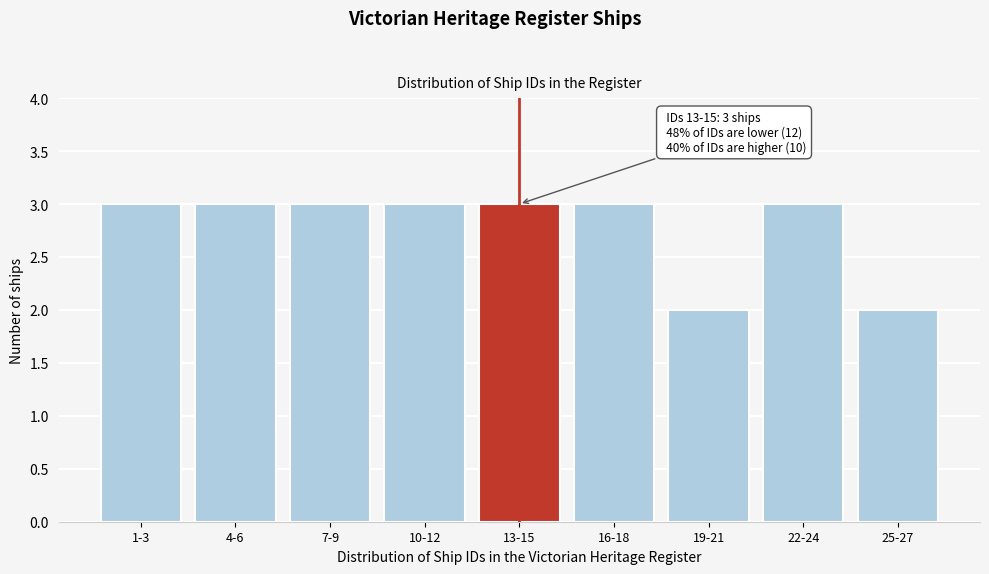

Reading left to right, list all the values displayed in this chart.

3	3	3	3	3	3	2	3	2